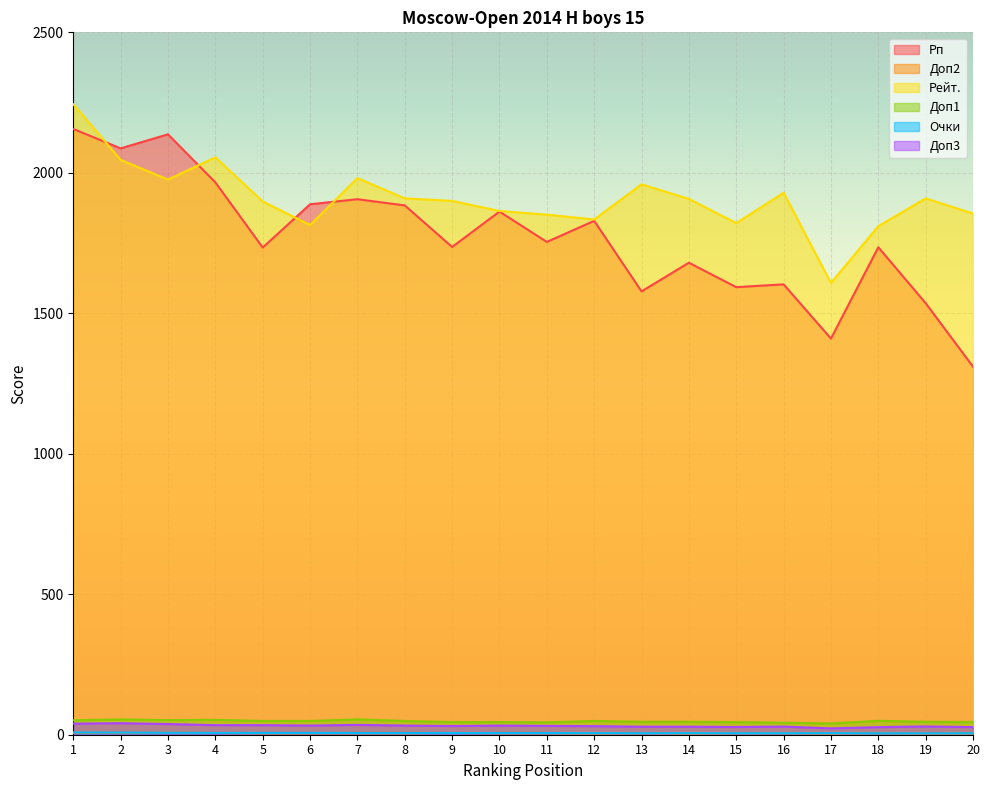

Is the value of Рп at 6 greater than the value of Рейт. at 2?

No